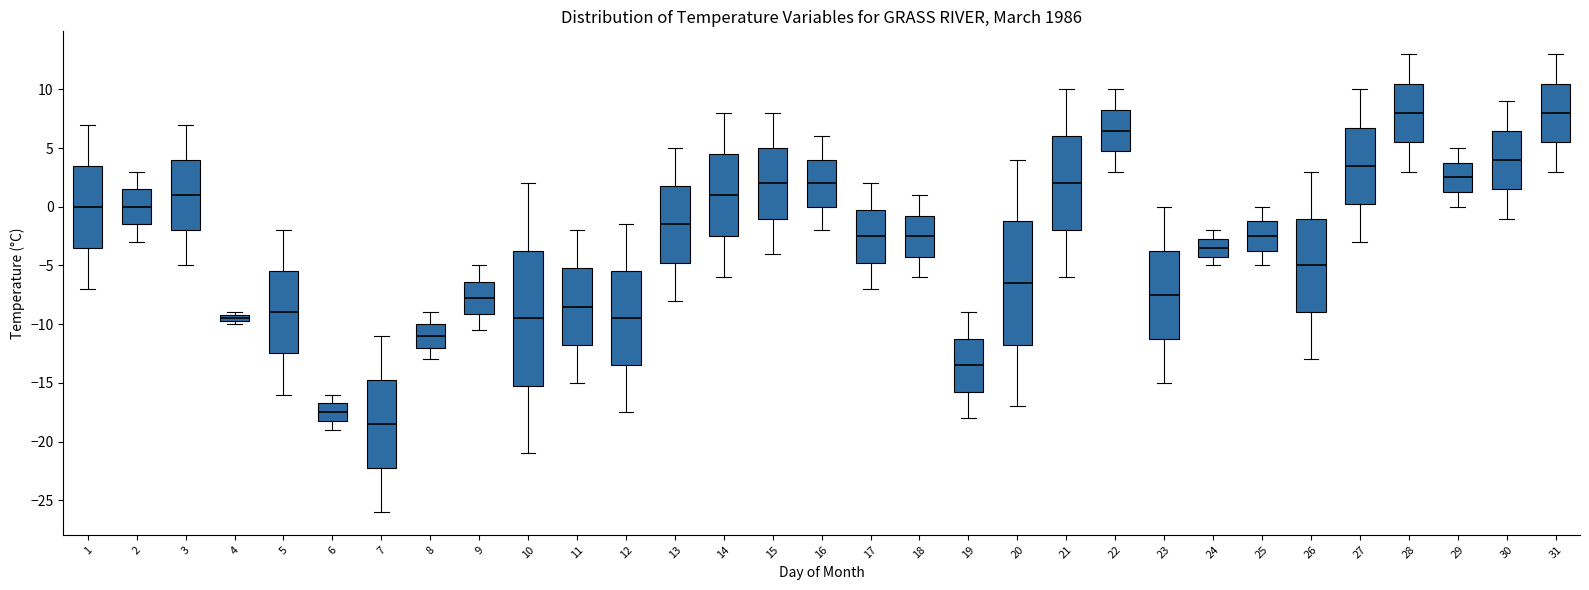

Where does the median line of the box at x = 31 sit on the y-axis? The values are not printed on the chart, so give them approximately, as read against the axis.

8.0